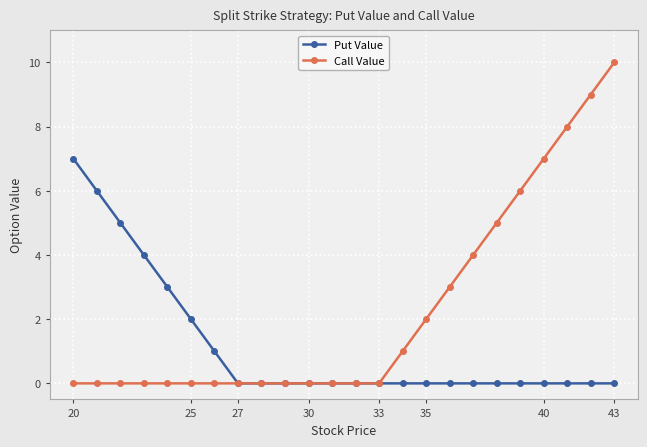

How many lines are shown in the chart?

2